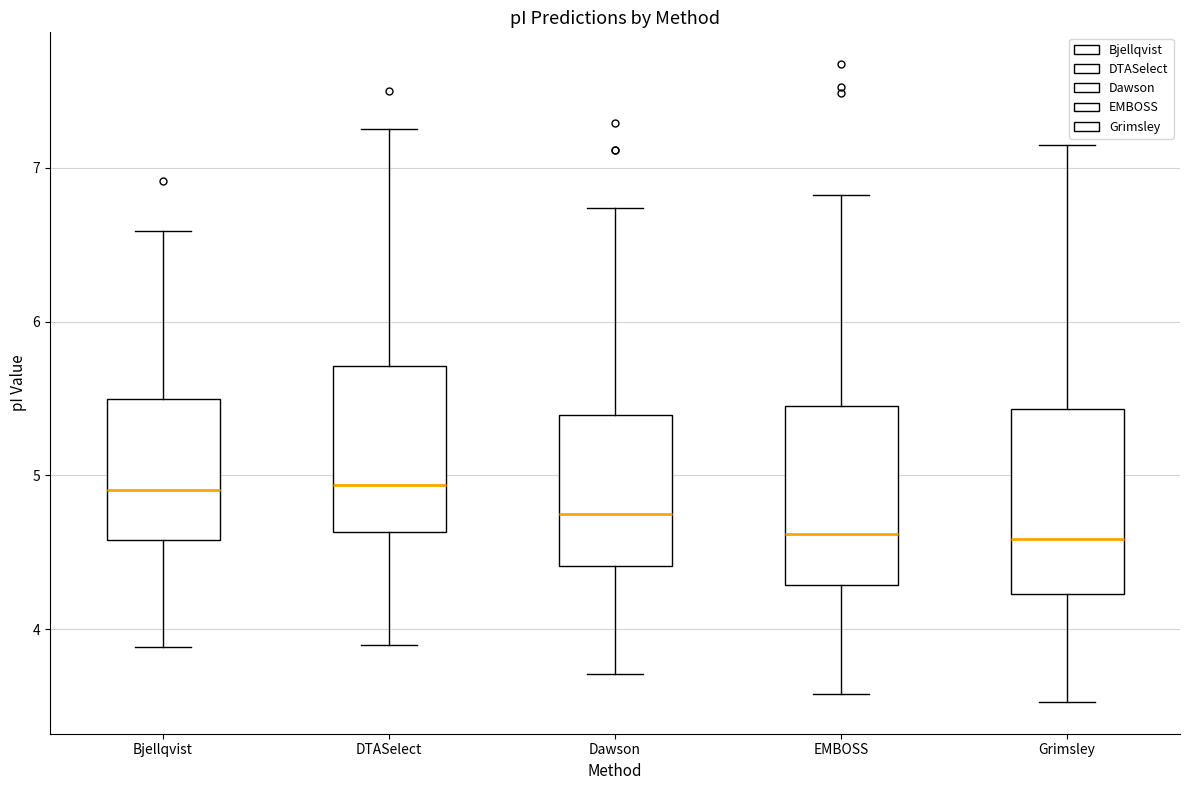

Reading left to right, read every box against the y-axis: the position of its median line, the range the box covers, and the ends of its whiskers. The values are not printed on the chart, so give them approximately, as read against the axis.

Bjellqvist: median 4.9, box 4.6 to 5.5, whiskers 3.9 to 6.6
DTASelect: median 4.9, box 4.6 to 5.7, whiskers 3.9 to 7.2
Dawson: median 4.7, box 4.4 to 5.4, whiskers 3.7 to 6.7
EMBOSS: median 4.6, box 4.3 to 5.4, whiskers 3.6 to 6.8
Grimsley: median 4.6, box 4.2 to 5.4, whiskers 3.5 to 7.1